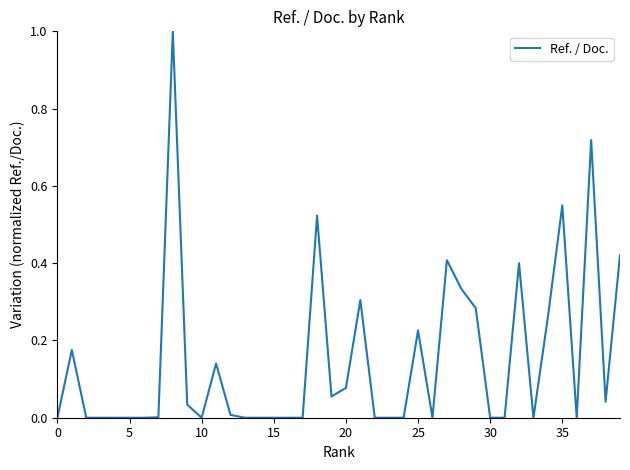

How many lines are shown in the chart?

1